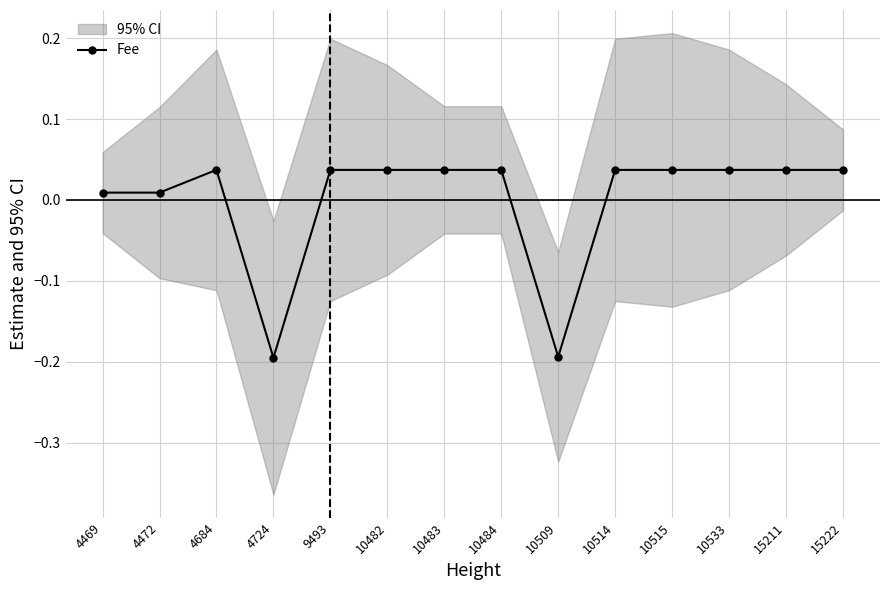

Does the chart display data point markers on the line(s)?

Yes